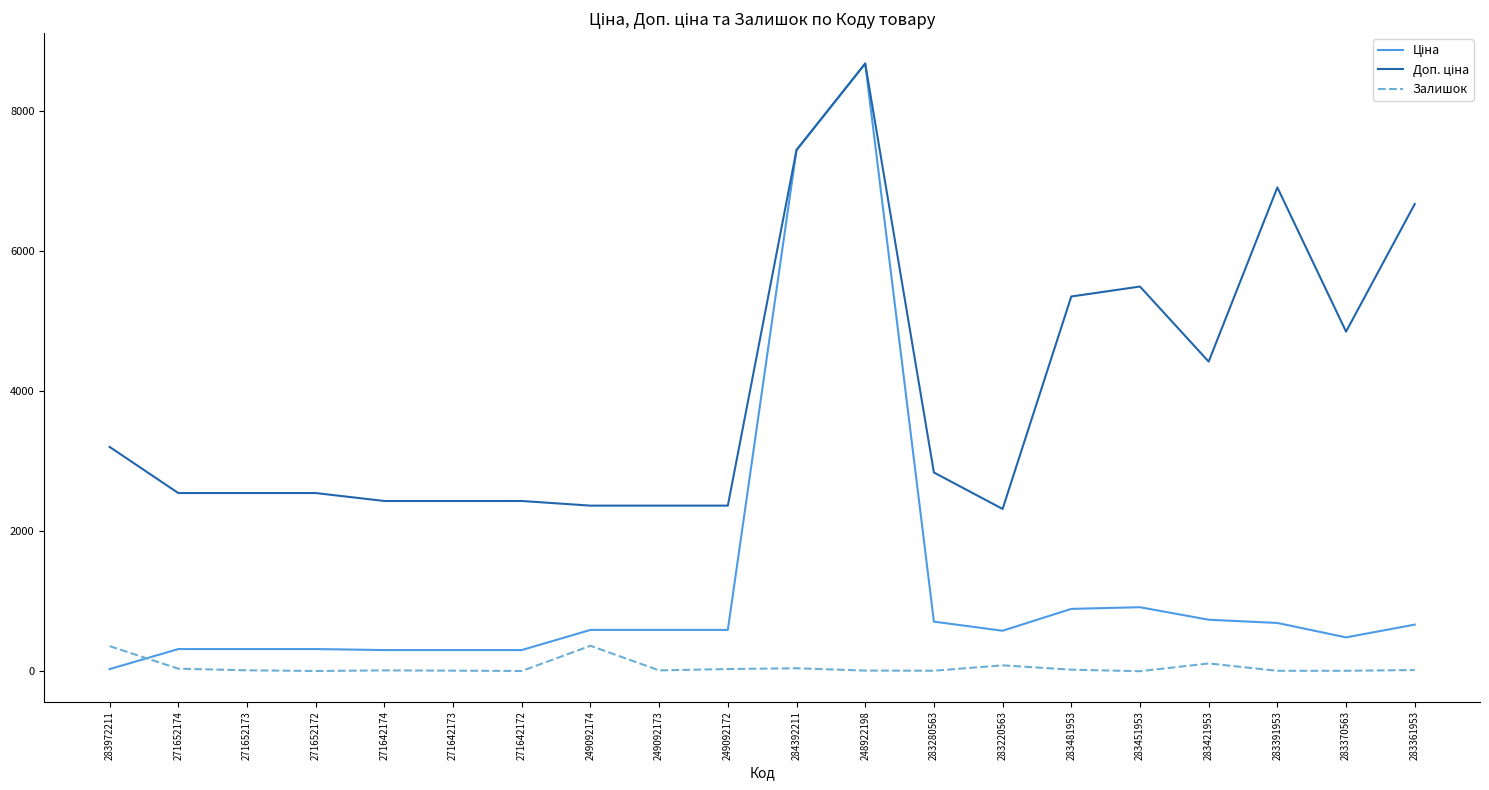

Which category has the highest value across all series?

248922198